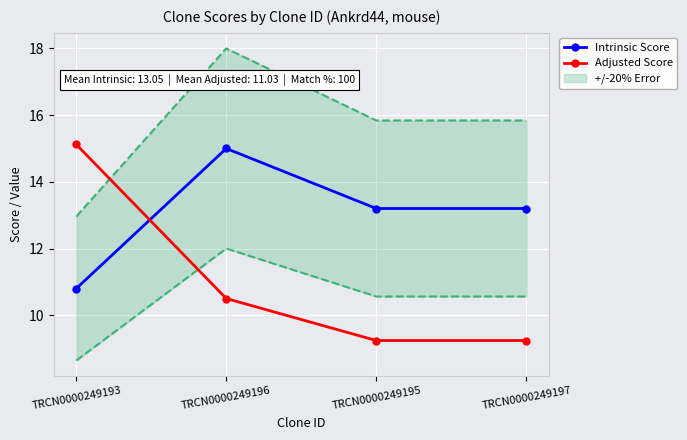

What is the minimum value for Intrinsic Score?

10.8